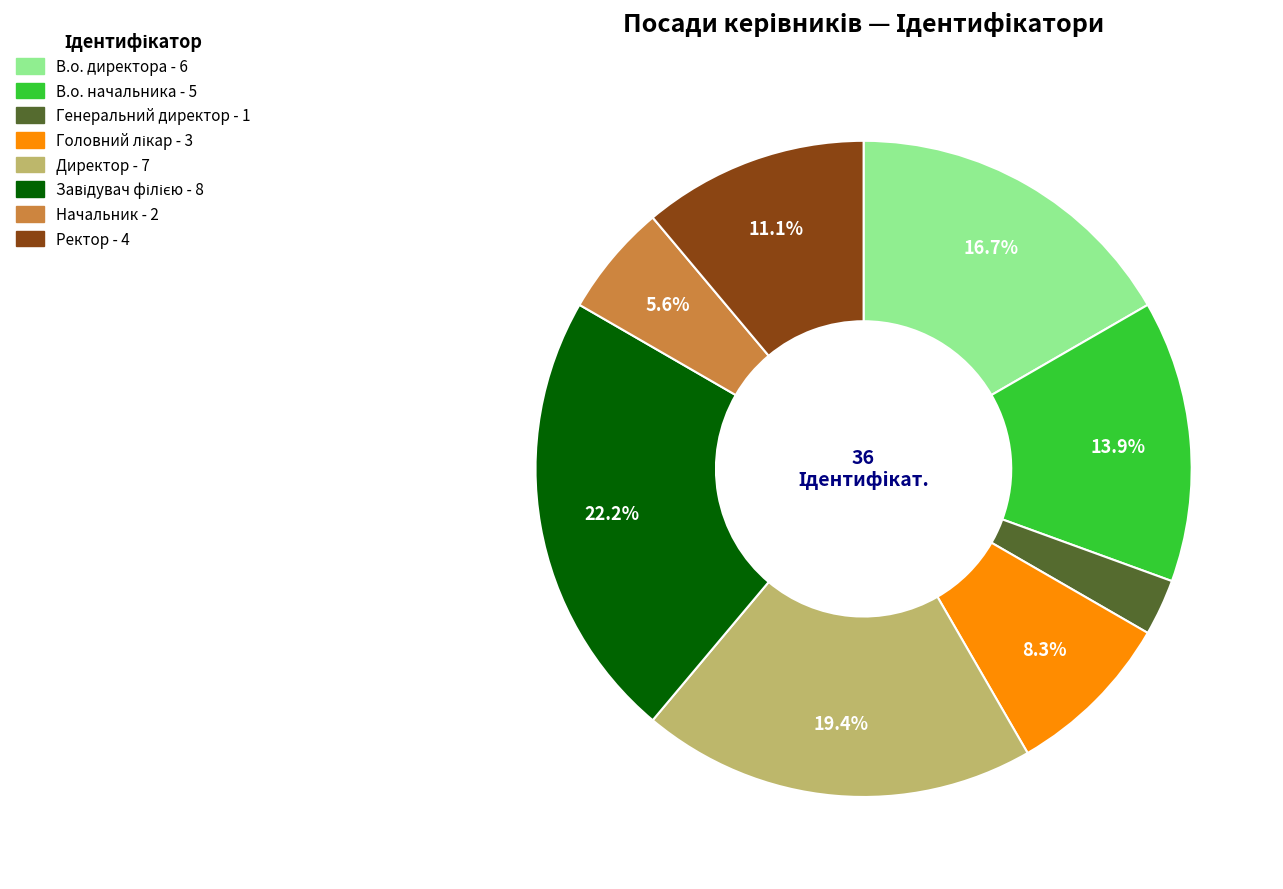

To the nearest percent, what portion does Начальник represent?

6%